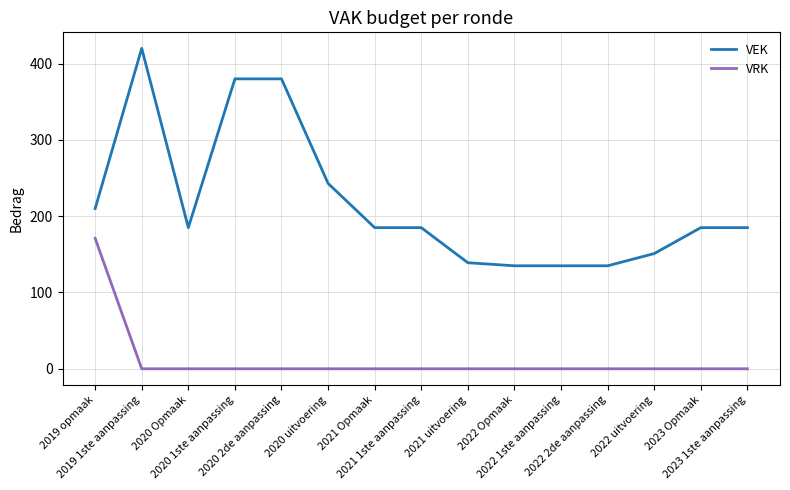

Does the chart have visible grid lines?

Yes